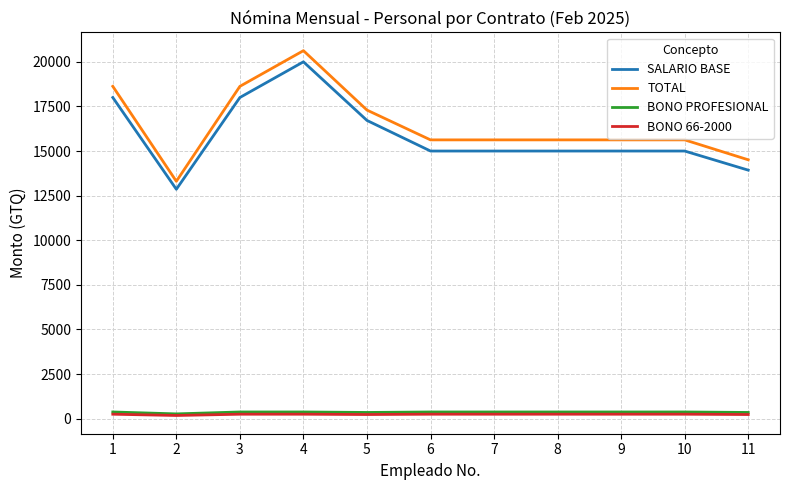

What is the maximum value for SALARIO BASE?

20000.0